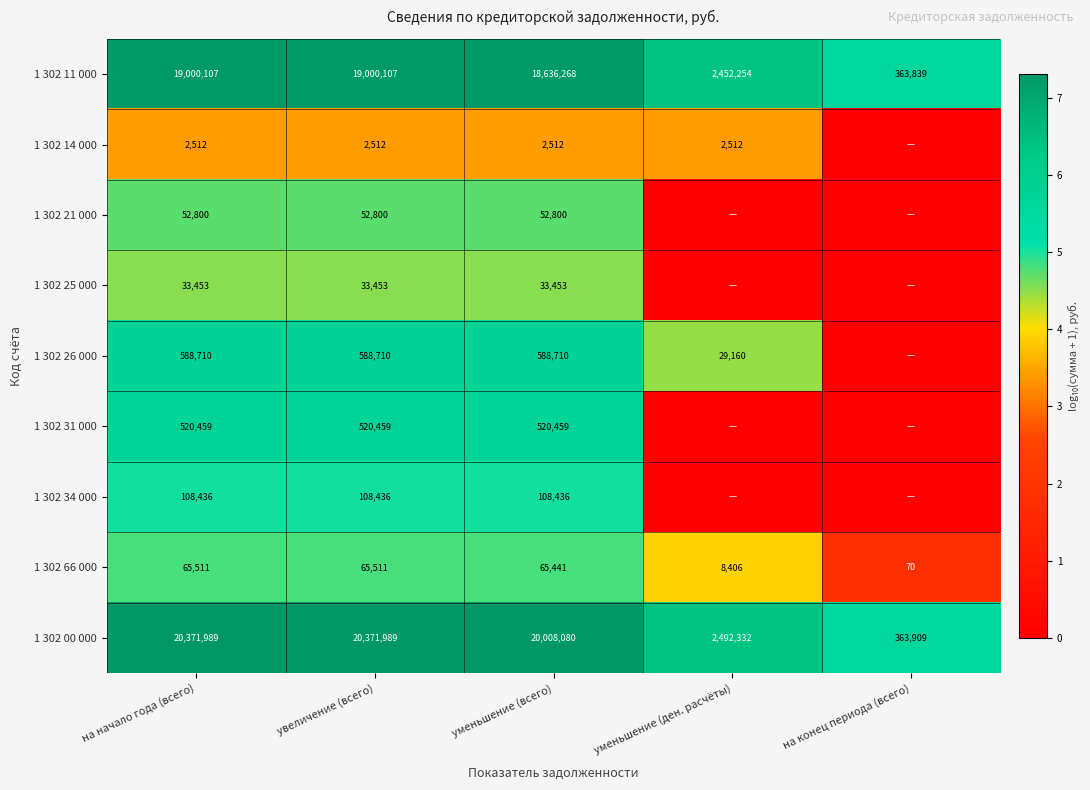

Between на начало года (всего) and уменьшение (ден. расчёты), which is larger?

на начало года (всего)